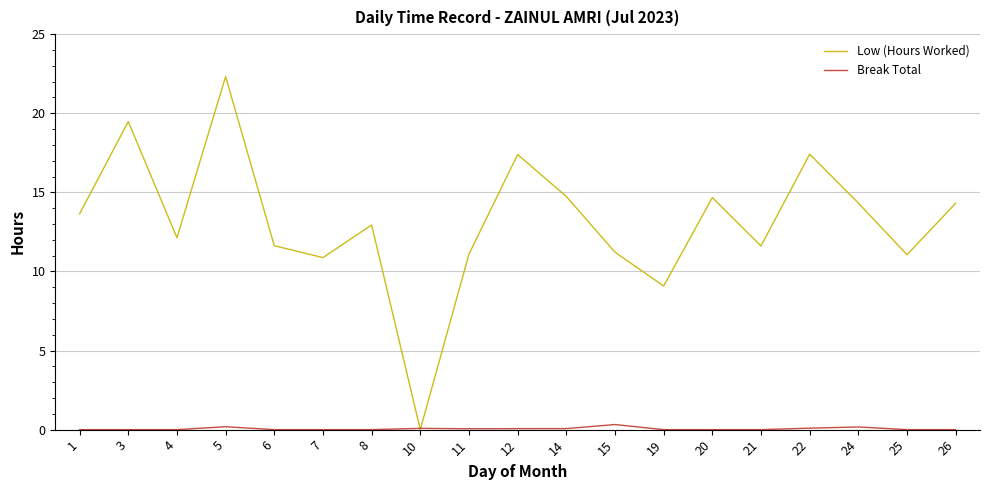

True or false: Low (Hours Worked) has a value of 35.5 at 5.

False